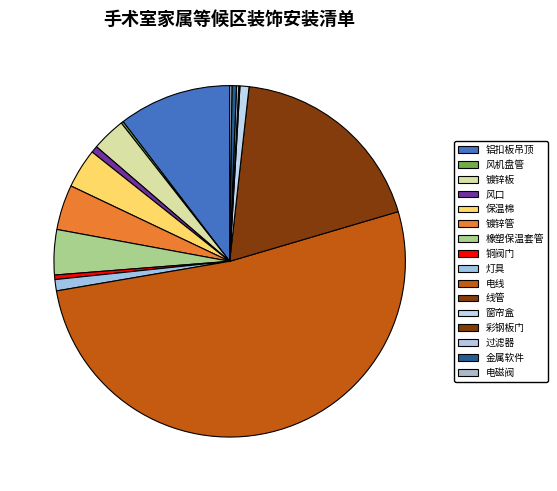

To the nearest percent, what portion does 铝扣板吊顶 represent?

10%